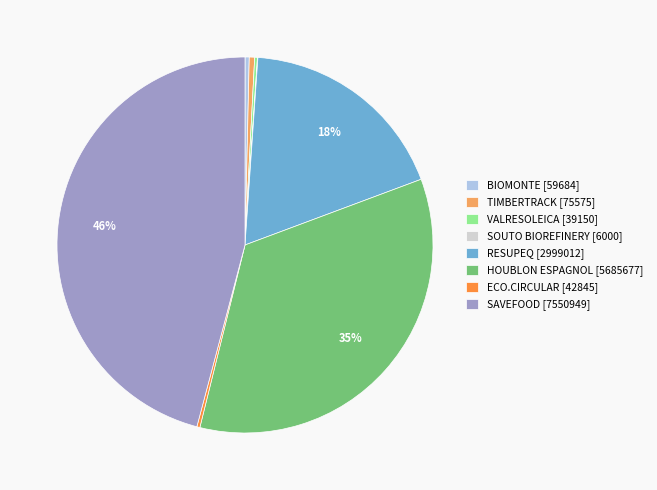

Combined, do BIOMONTE [59684] and TIMBERTRACK [75575] account for over 50%?

No